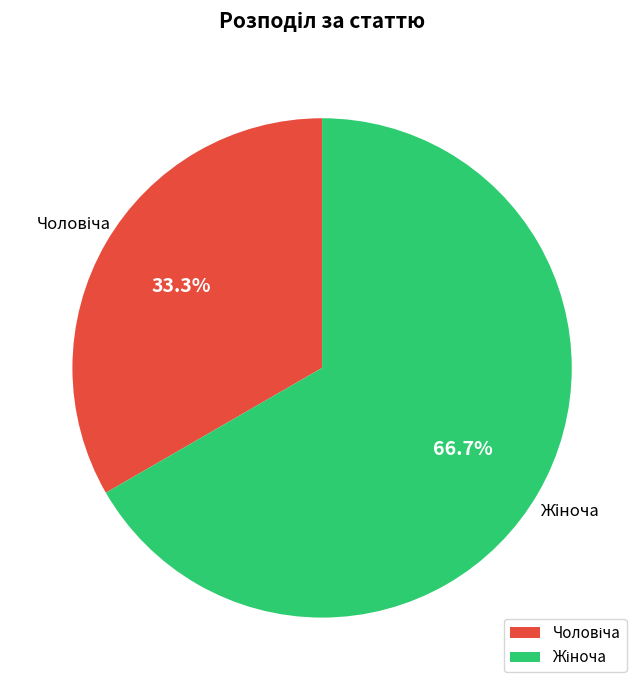

How many segments does this pie chart have?

2